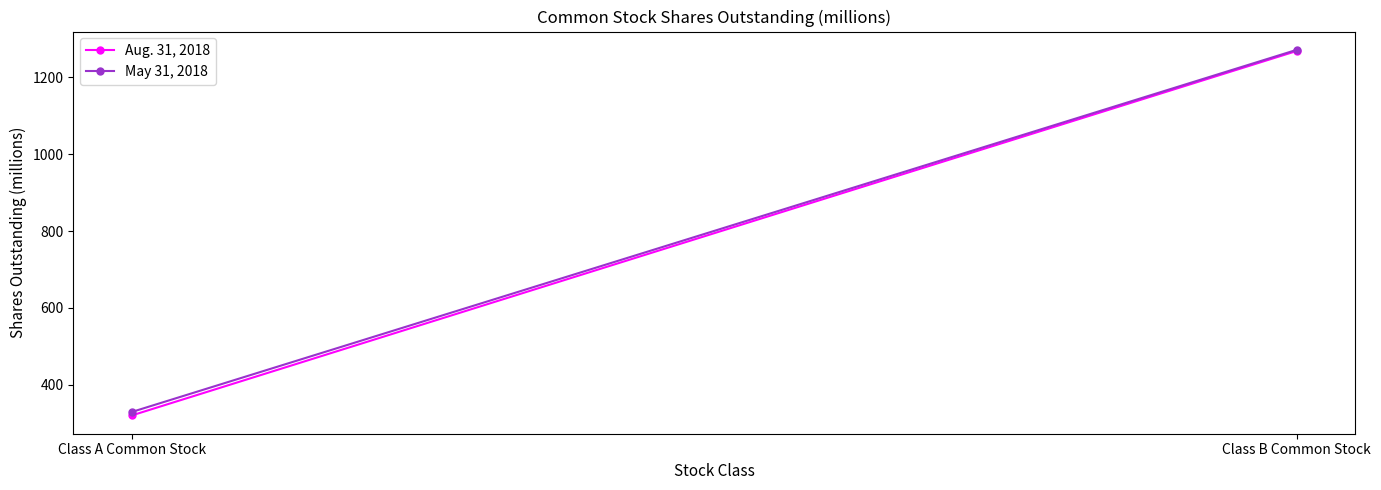

Rank the series by their average value, from highest to lowest.

May 31, 2018, Aug. 31, 2018